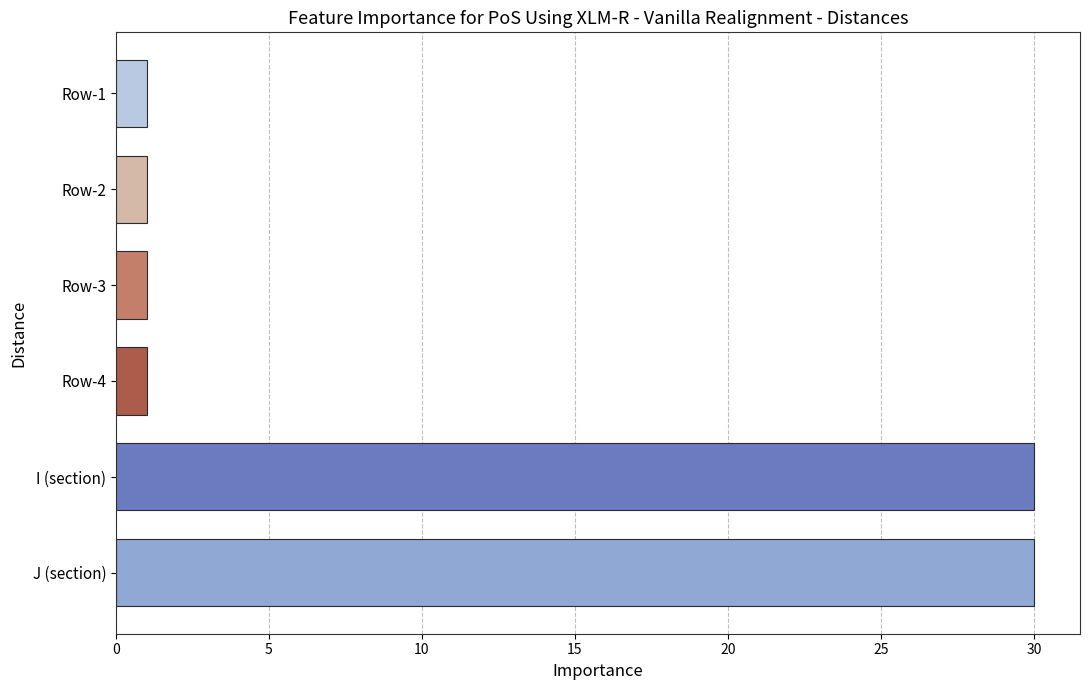

The value at I (section) is 30. True or false?

True